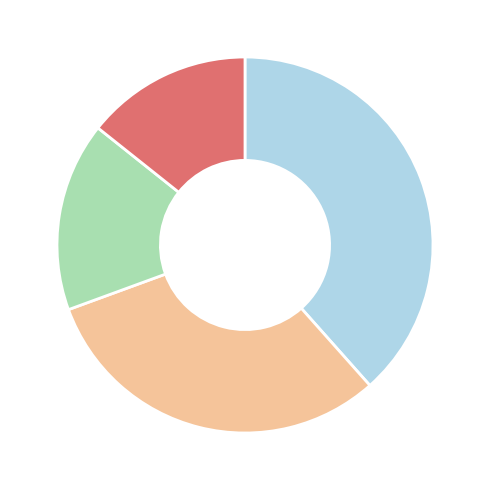

Is there any slice that represents more than half of the pie?

No